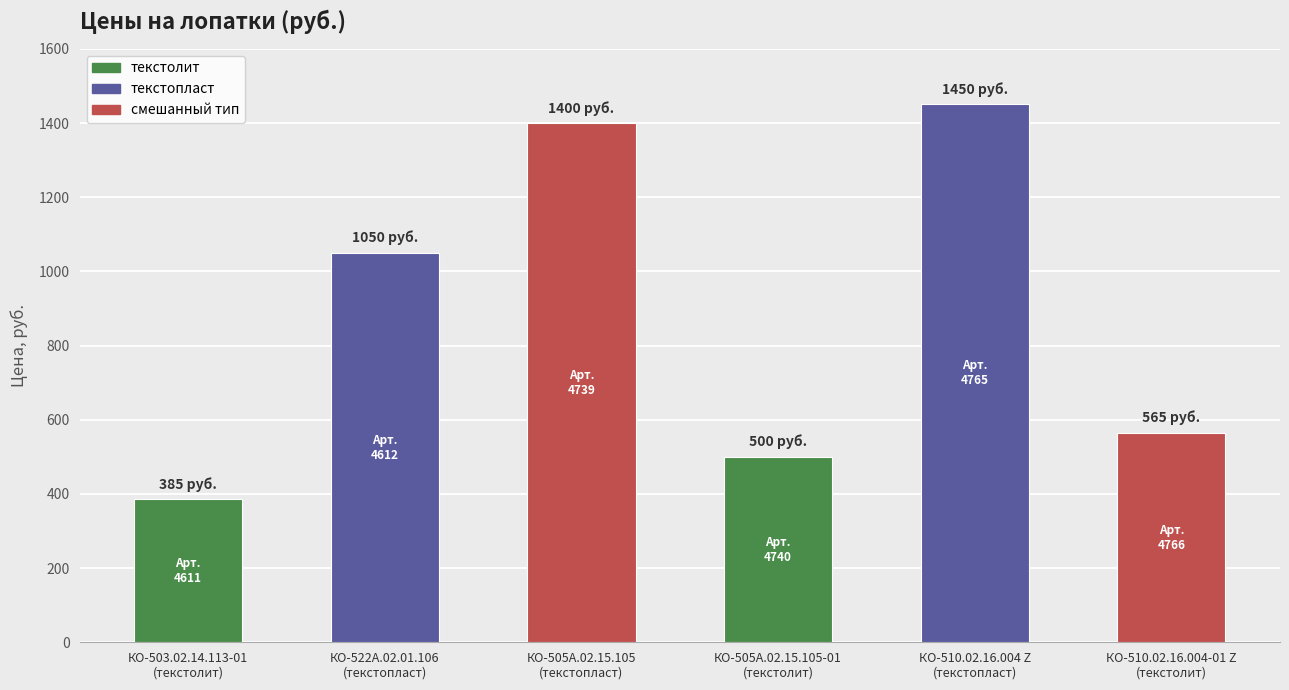

True or false: the data shows 565 at КО-510.02.16.004-01 Z
(текстолит).

True